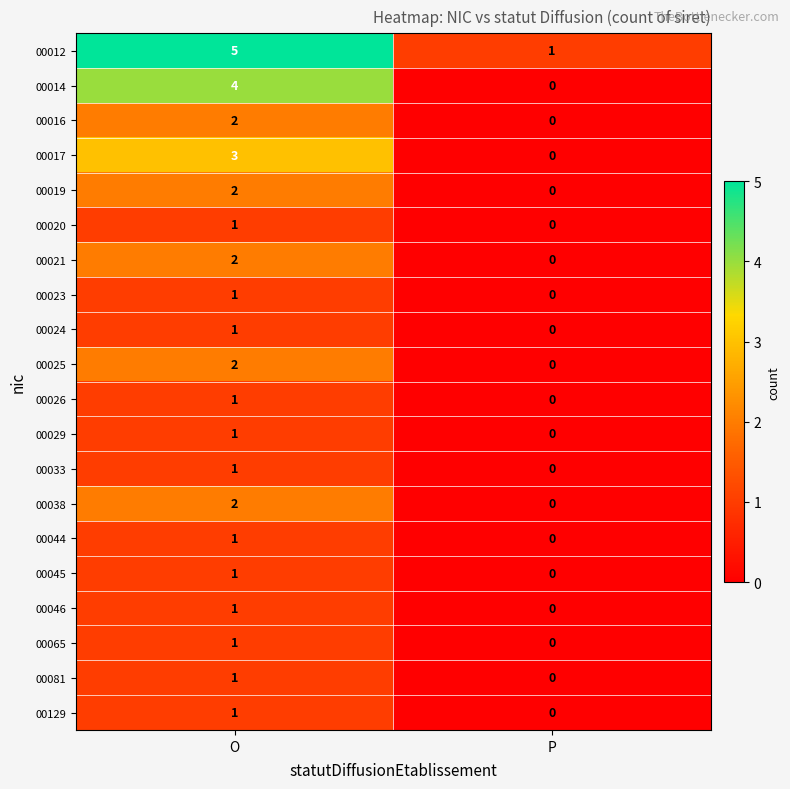

At which category is the sum across all series the highest?

O